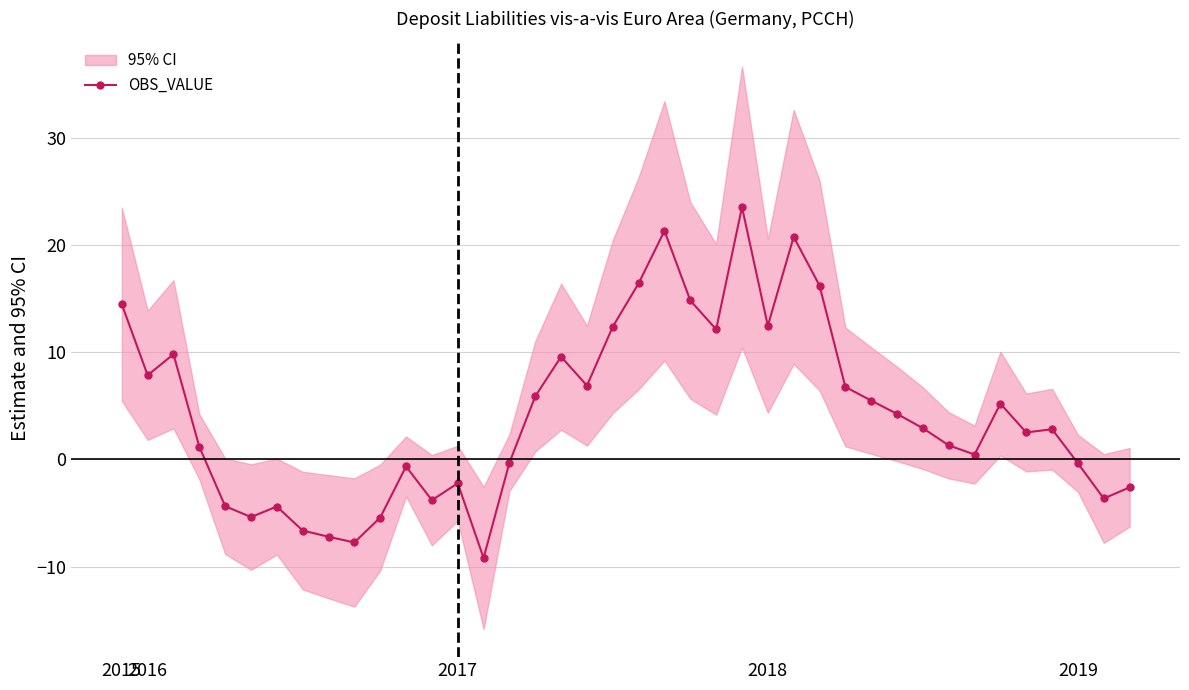

What is the difference between the maximum and minimum values?

32.8